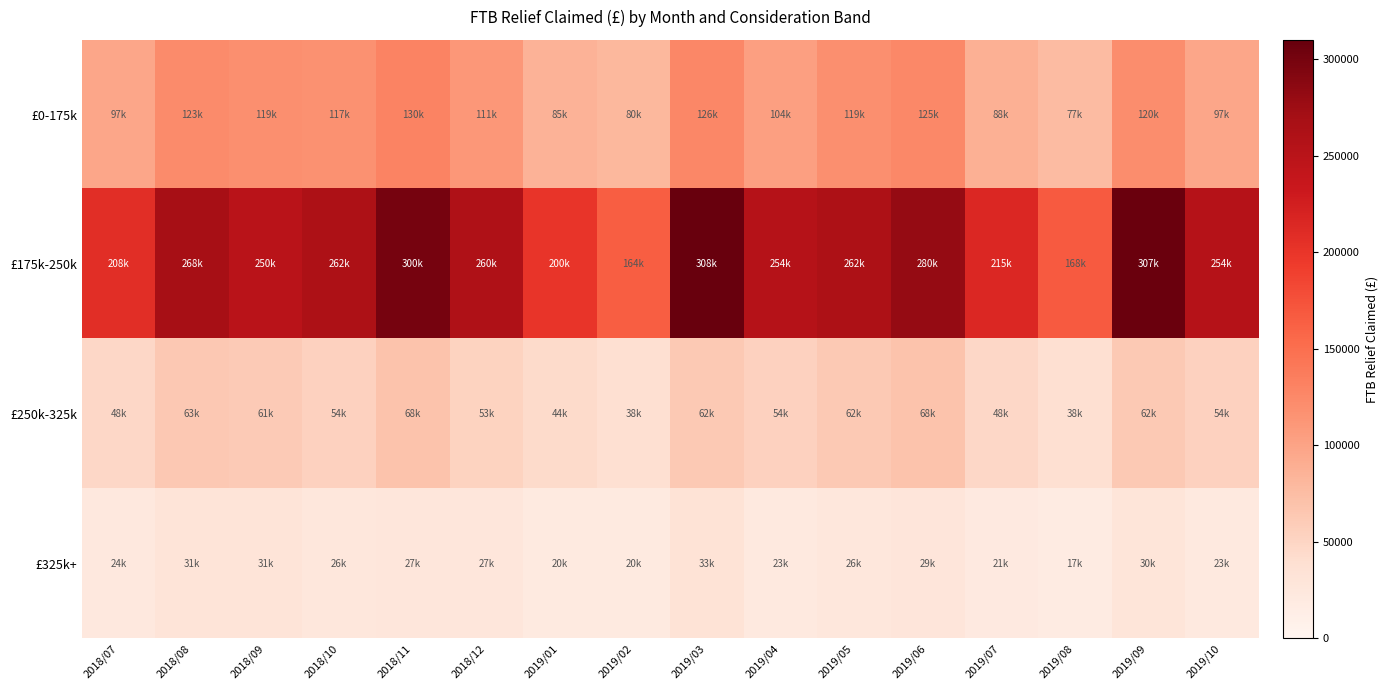

Reading left to right, transcribe all the data shown in this chart.

£0-175k: 2018/07=97000	2018/08=123000	2018/09=119000	2018/10=117000	2018/11=130000	2018/12=111000	2019/01=85000	2019/02=80000	2019/03=126000	2019/04=104000	2019/05=119000	2019/06=125000	2019/07=88000	2019/08=77000	2019/09=120000	2019/10=97000
£175k-250k: 2018/07=208000	2018/08=268000	2018/09=250000	2018/10=262000	2018/11=300000	2018/12=260000	2019/01=200000	2019/02=164000	2019/03=308000	2019/04=254000	2019/05=262000	2019/06=280000	2019/07=215000	2019/08=168000	2019/09=307000	2019/10=254000
£250k-325k: 2018/07=48000	2018/08=63000	2018/09=61000	2018/10=54000	2018/11=68000	2018/12=53000	2019/01=44000	2019/02=38000	2019/03=62000	2019/04=54000	2019/05=62000	2019/06=68000	2019/07=48000	2019/08=38000	2019/09=62000	2019/10=54000
£325k+: 2018/07=24000	2018/08=31000	2018/09=31000	2018/10=26000	2018/11=27000	2018/12=27000	2019/01=20000	2019/02=20000	2019/03=33000	2019/04=23000	2019/05=26000	2019/06=29000	2019/07=21000	2019/08=17000	2019/09=30000	2019/10=23000